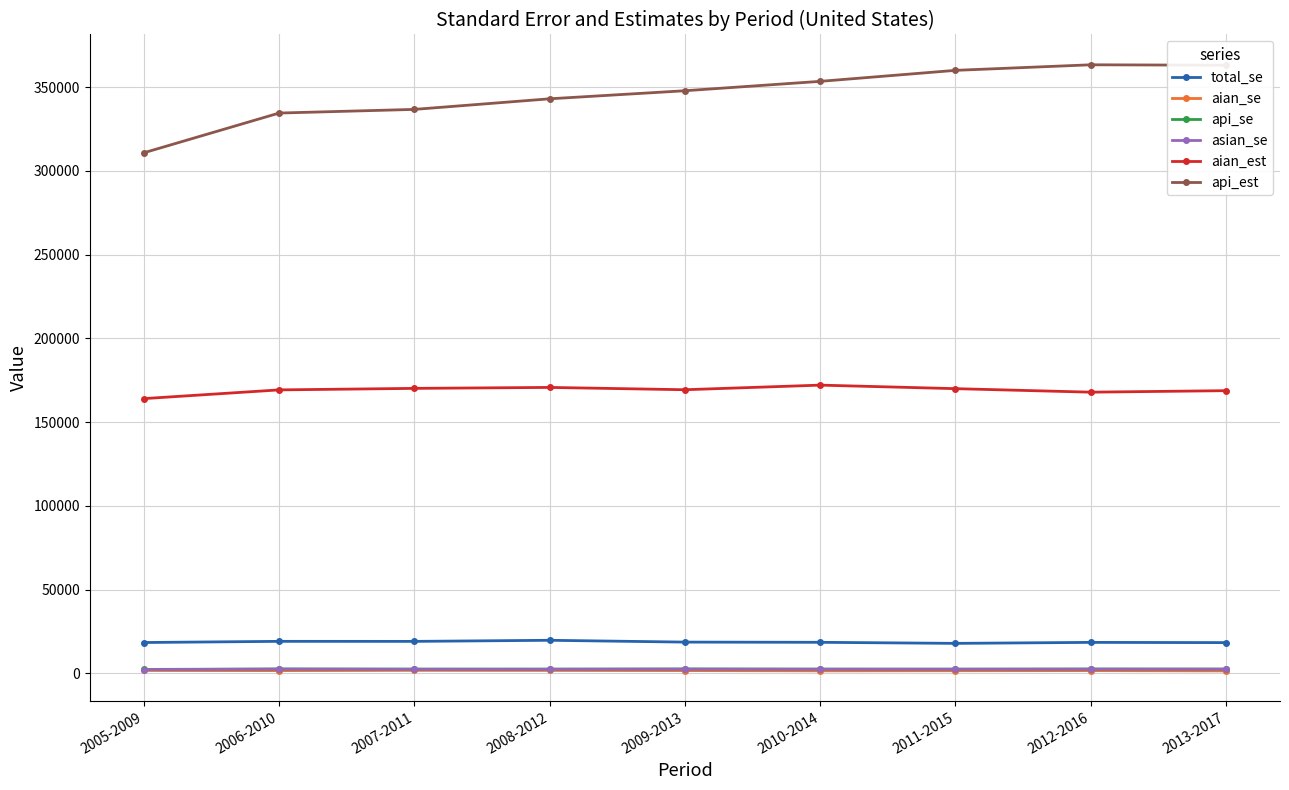

Which series has the widest spread of values?

api_est